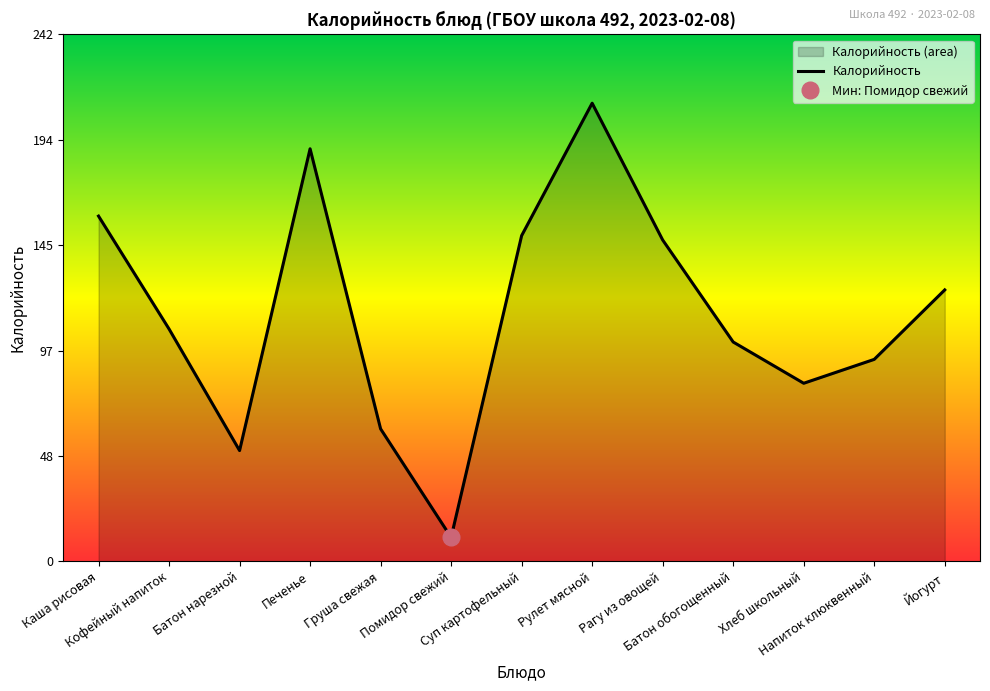

Approximately how many times larger is the value at Кофейный напиток compared to Напиток клюквенный?

1.2